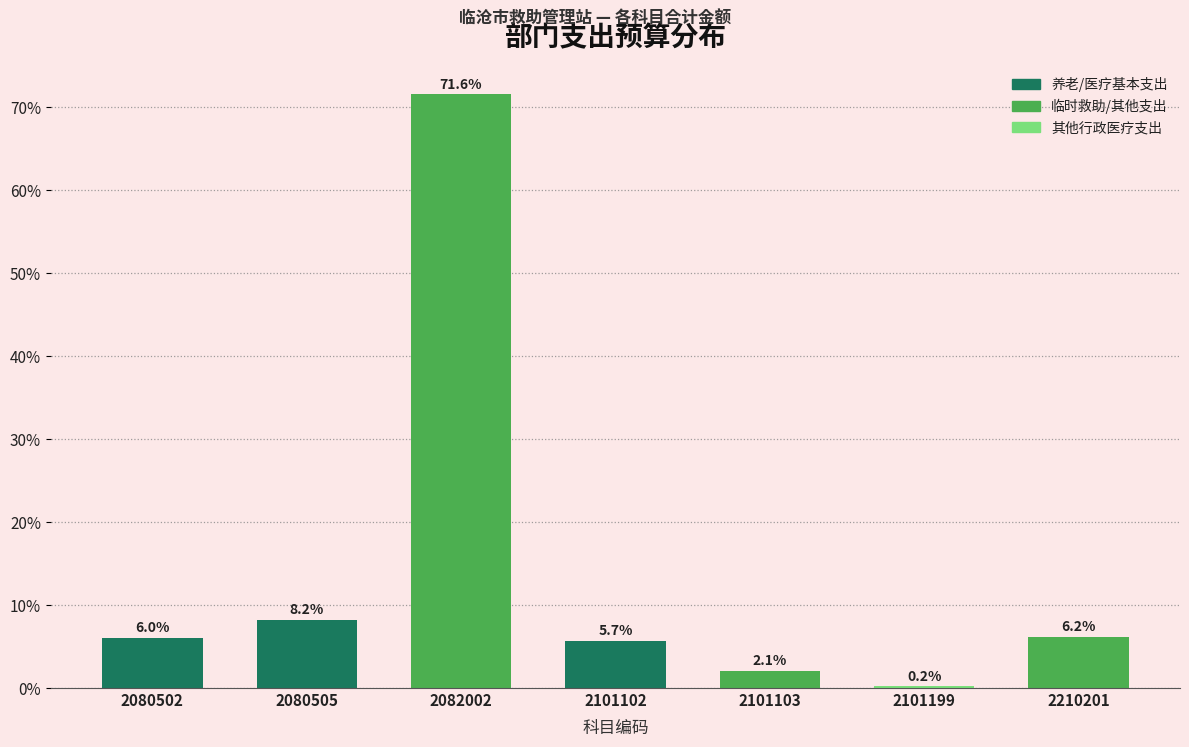

Reading left to right, list all the values displayed in this chart.

2080502=6.0	2080505=8.2	2082002=71.6	2101102=5.7	2101103=2.1	2101199=0.2	2210201=6.2